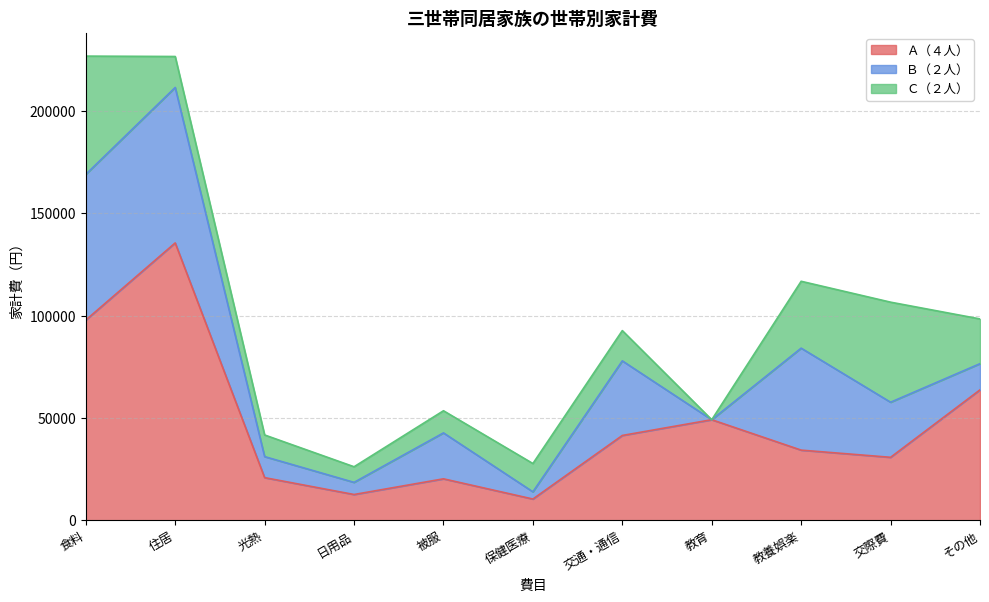

Reading right to left, extract all data points from this chart.

Ａ（４人）: その他=63763	交際費=30785	教養娯楽=34295	教育=49162	交通・通信=41471	保健医療=10386	被服=20264	日用品=12600	光熱=20841	住居=135600	食料=97879
Ｂ（２人）: その他=12800	交際費=26928	教養娯楽=49858	教育=0	交通・通信=36461	保健医療=3530	被服=22454	日用品=5935	光熱=10286	住居=76000	食料=71239
Ｃ（２人）: その他=21876	交際費=48920	教養娯楽=32690	教育=0	交通・通信=14798	保健医療=13826	被服=10827	日用品=7632	光熱=10582	住居=15141	食料=57816